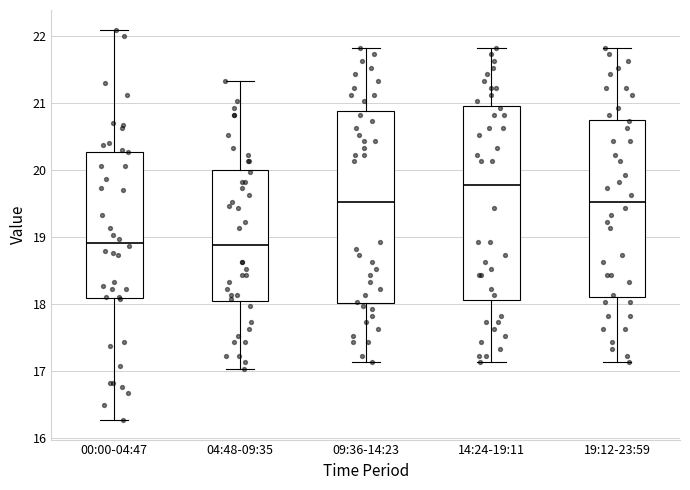

Reading left to right, read every box against the y-axis: the position of its median line, the range the box covers, and the ends of its whiskers. The values are not printed on the chart, so give them approximately, as read against the axis.

00:00-04:47: median 18.9, box 18.1 to 20.3, whiskers 16.3 to 22.1
04:48-09:35: median 18.9, box 18.0 to 20.0, whiskers 17.0 to 21.3
09:36-14:23: median 19.5, box 18.0 to 20.9, whiskers 17.1 to 21.8
14:24-19:11: median 19.8, box 18.1 to 21.0, whiskers 17.1 to 21.8
19:12-23:59: median 19.5, box 18.1 to 20.8, whiskers 17.1 to 21.8